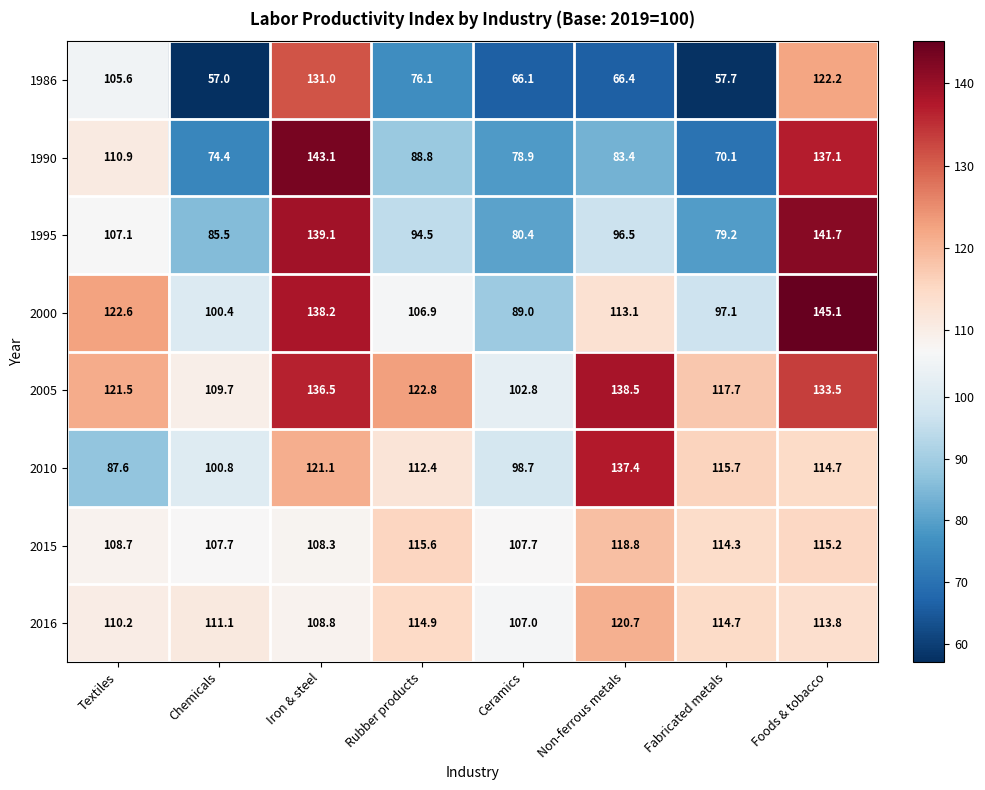

Is the value of 2016 at Non-ferrous metals greater than the value of 2000 at Rubber products?

Yes